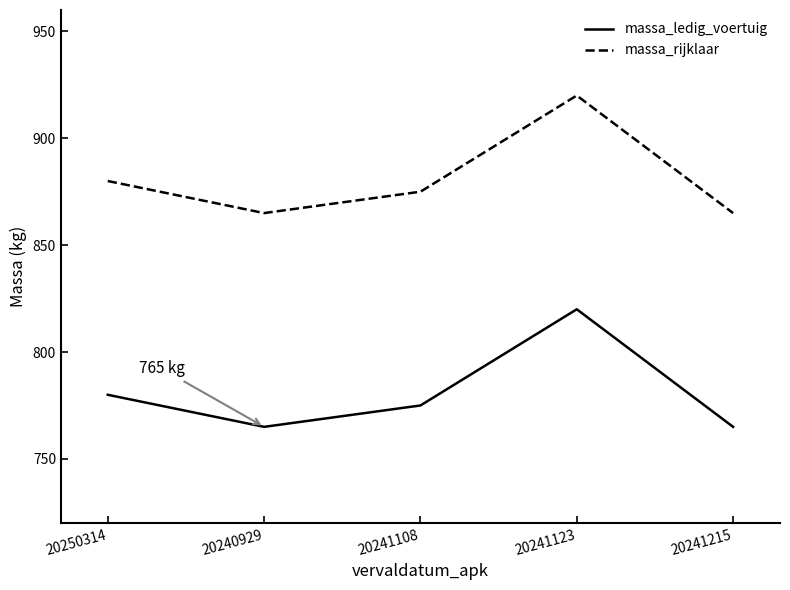

True or false: massa_ledig_voertuig and massa_rijklaar cross at least once.

False